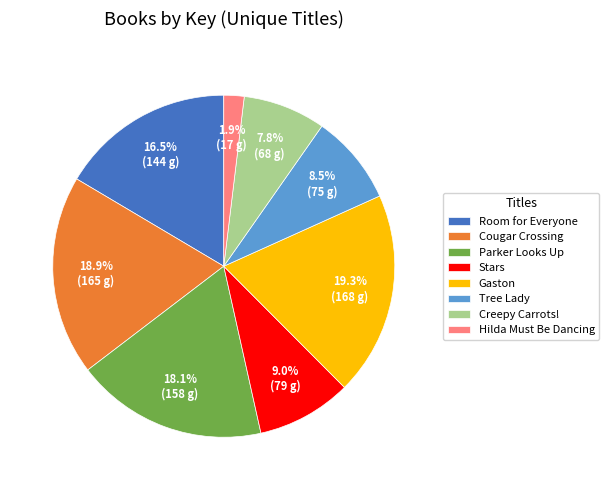

How much of the chart is everything except Hilda Must Be Dancing?

98.1%